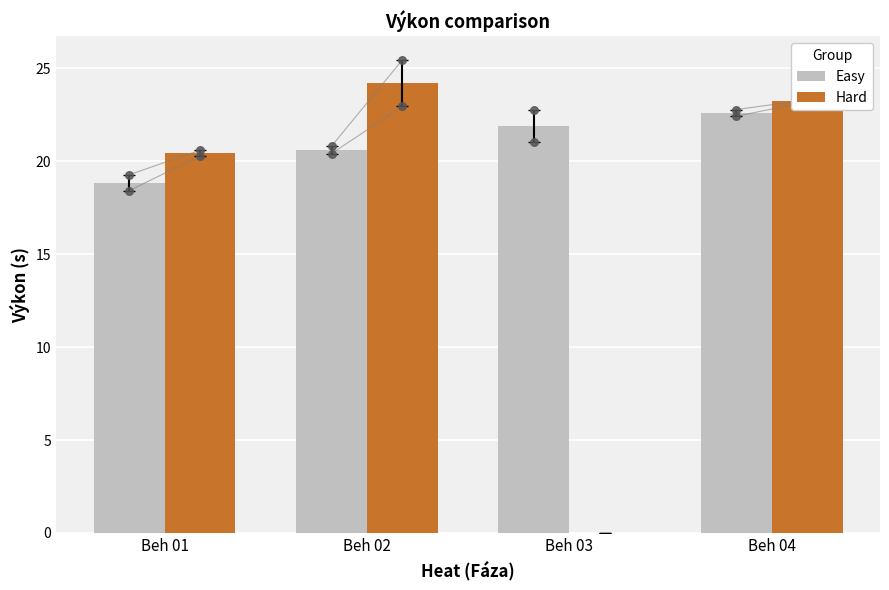

What is the total value across all series at Beh 04?

45.9